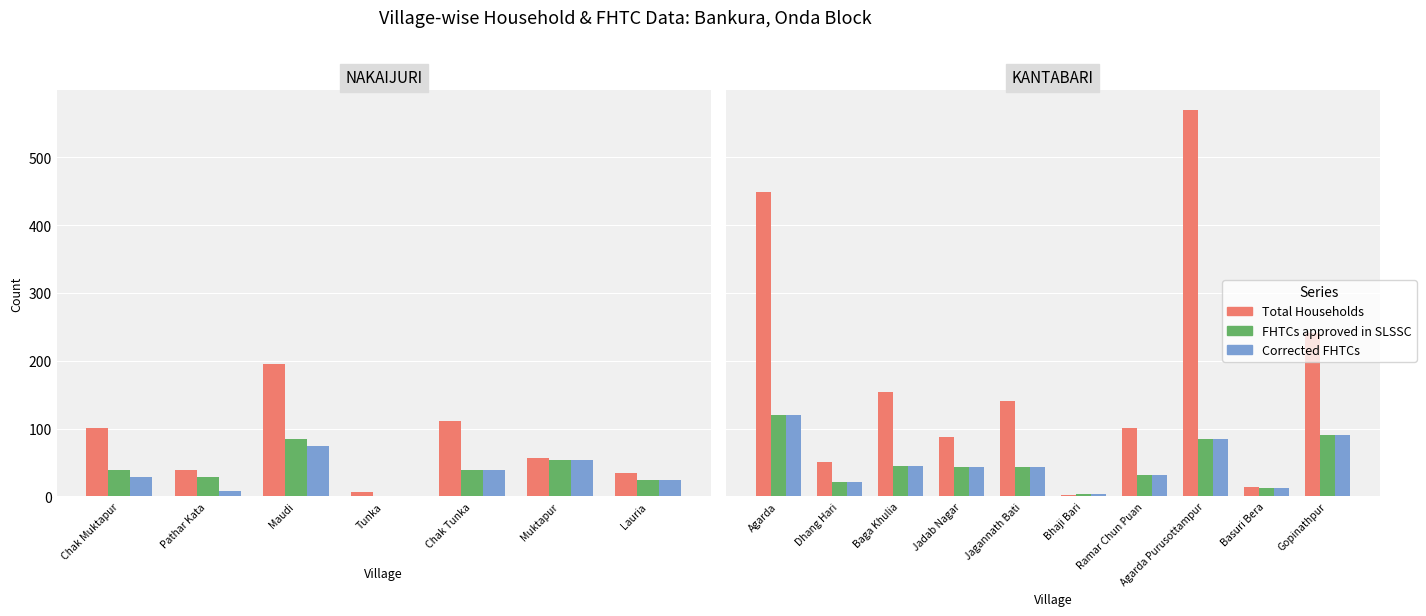

How many bars are there in each group?

3